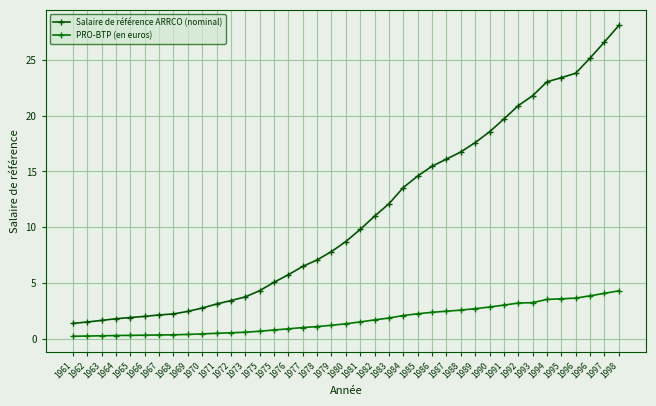

Rank the series by their average value, from highest to lowest.

Salaire de référence ARRCO (nominal), PRO-BTP (en euros)